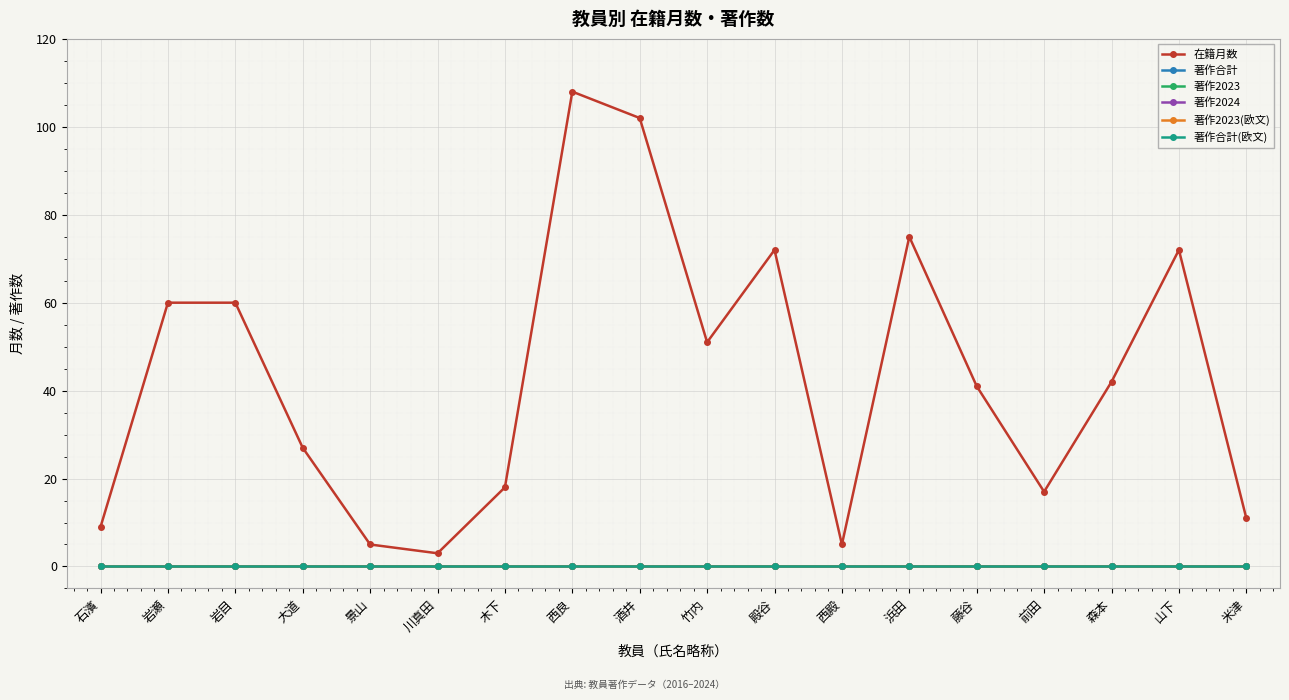

Does the chart have visible grid lines?

Yes